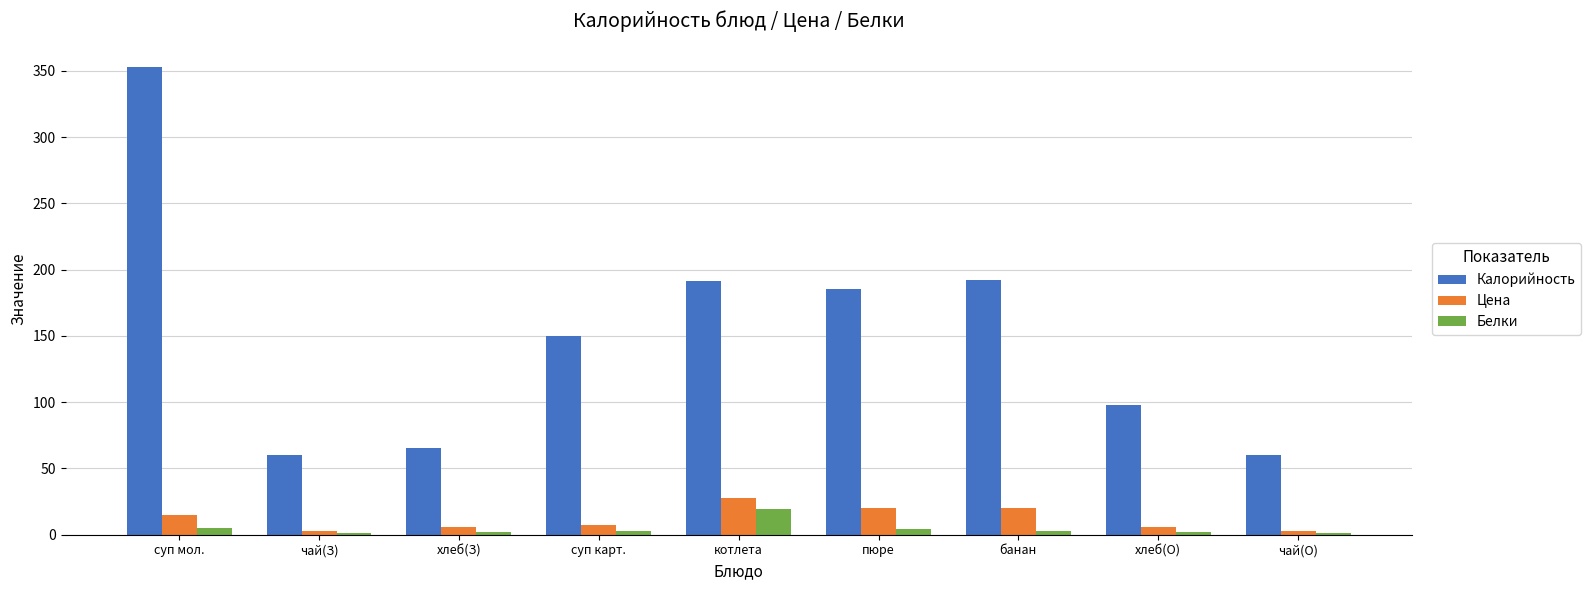

Are the bars grouped side by side (vs. stacked)?

Yes